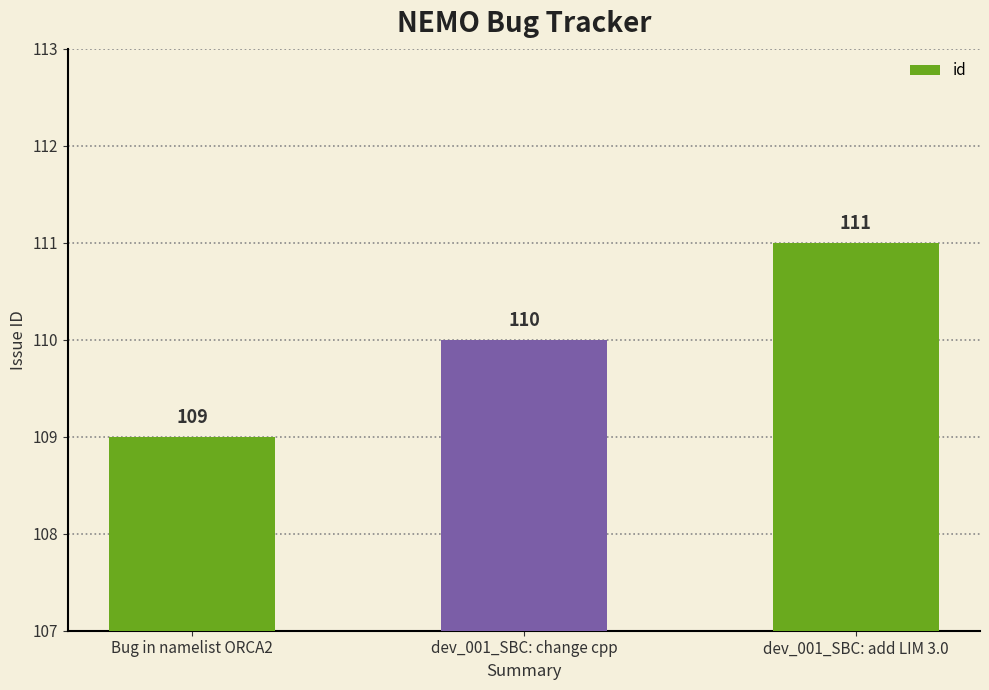

How many categories are shown in the chart?

3